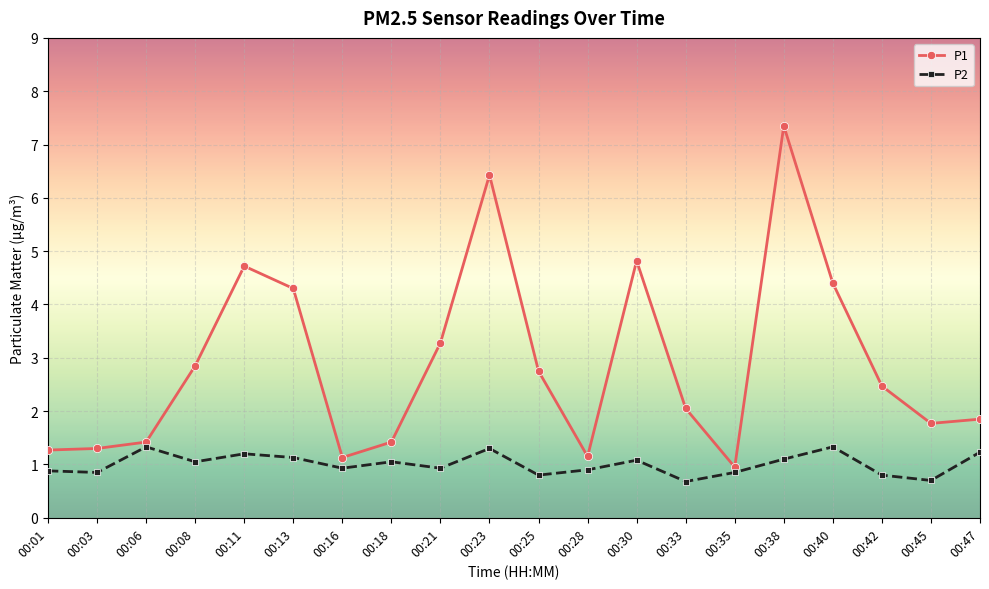

How many data points in P1 are above 2?

11